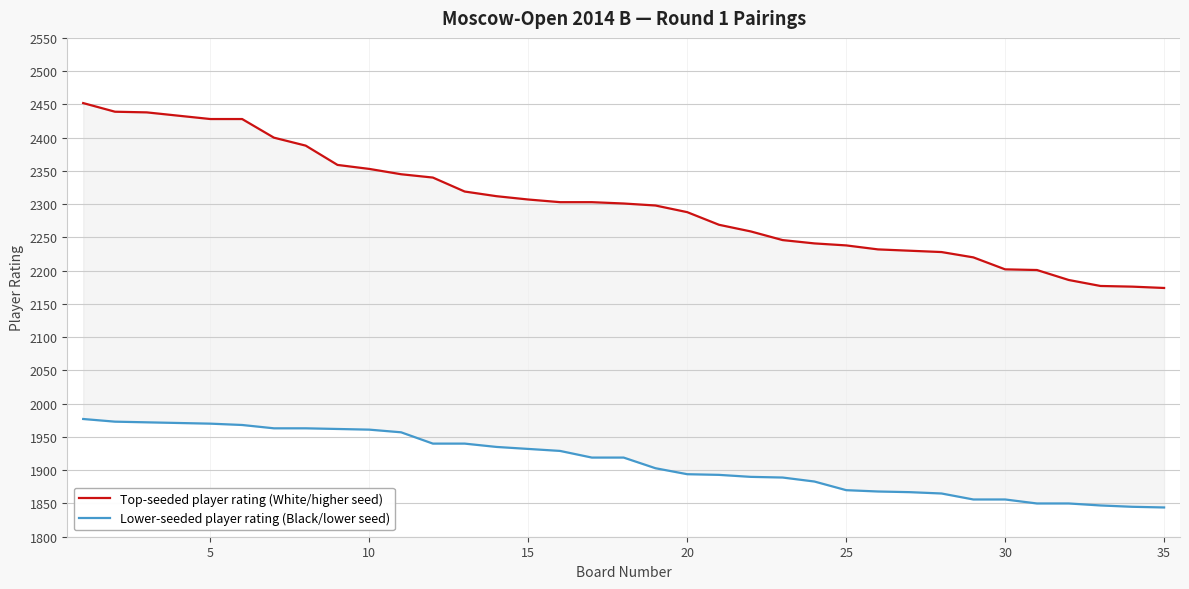

How many data points in Top-seeded player rating (White/higher seed) are above 2301?

17